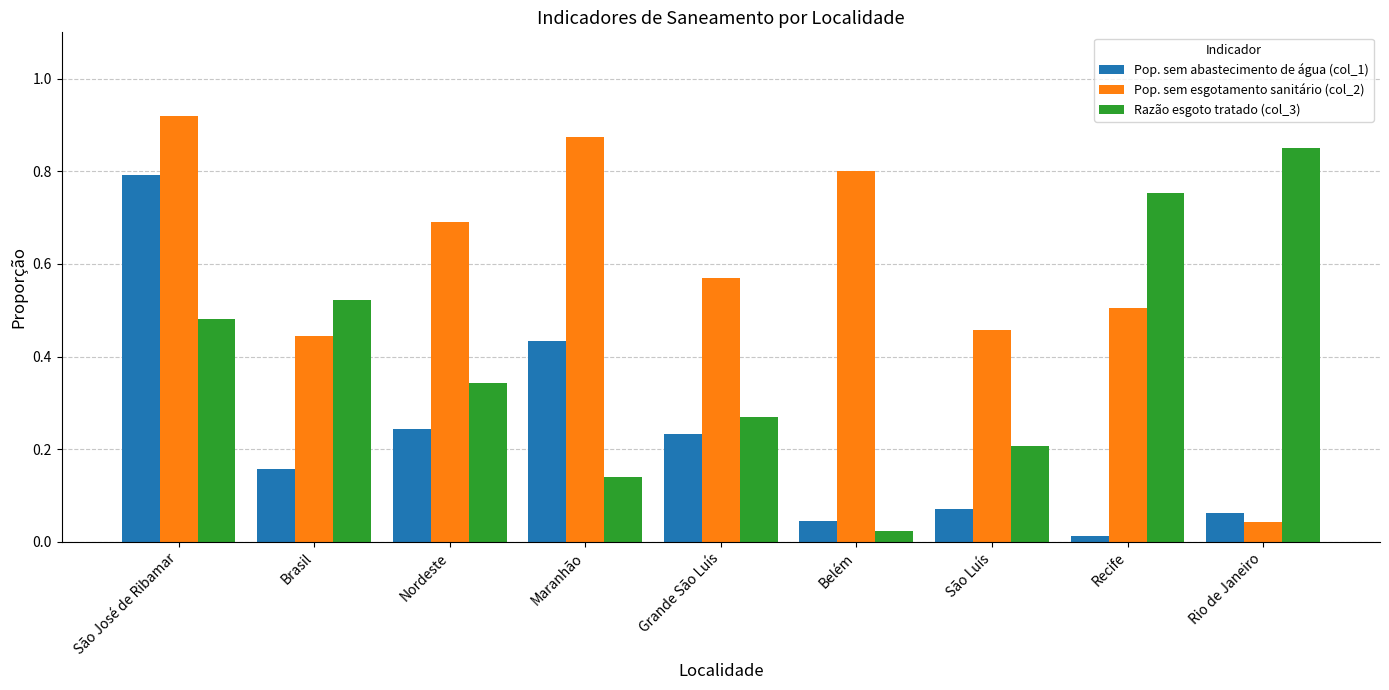

Are the bars grouped side by side (vs. stacked)?

Yes